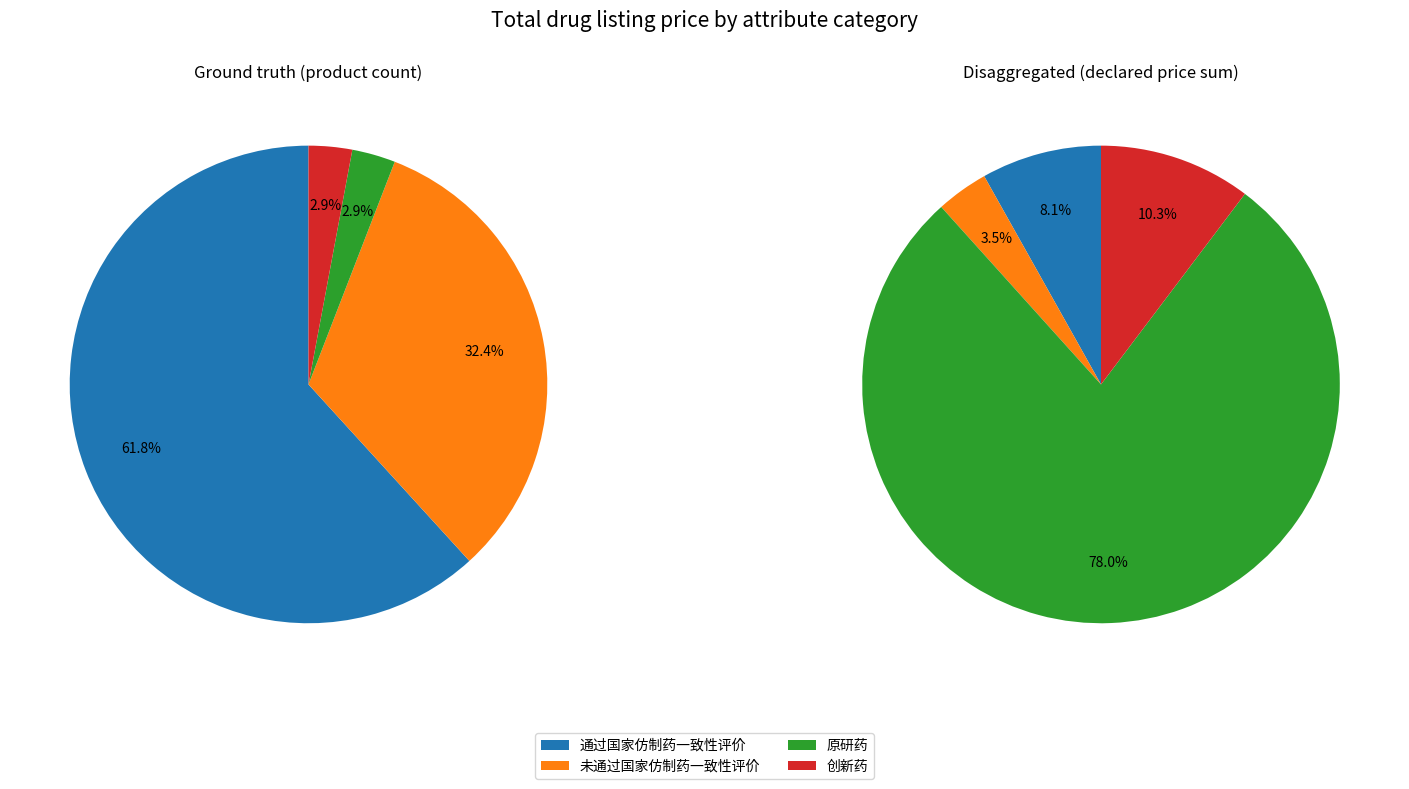

What is the change in value from 通过国家仿制药一致性评价 to 未通过国家仿制药一致性评价?

-55.9